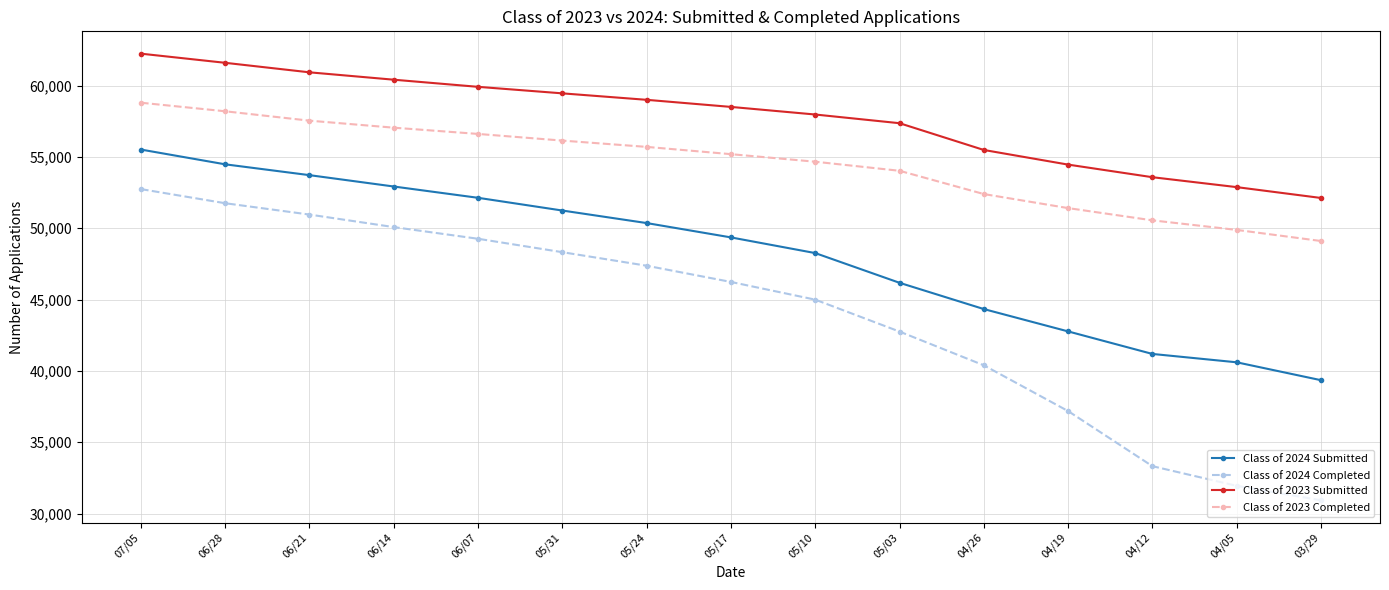

What is the label of the 6th point from the left?

05/31